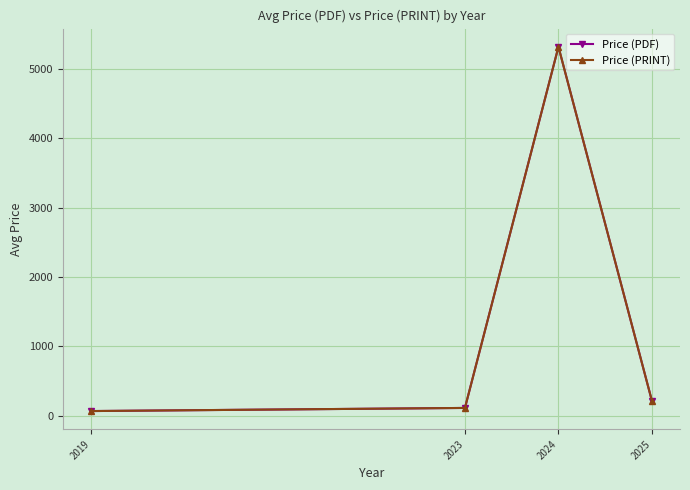

Is this an area chart (filled region under the line)?

No